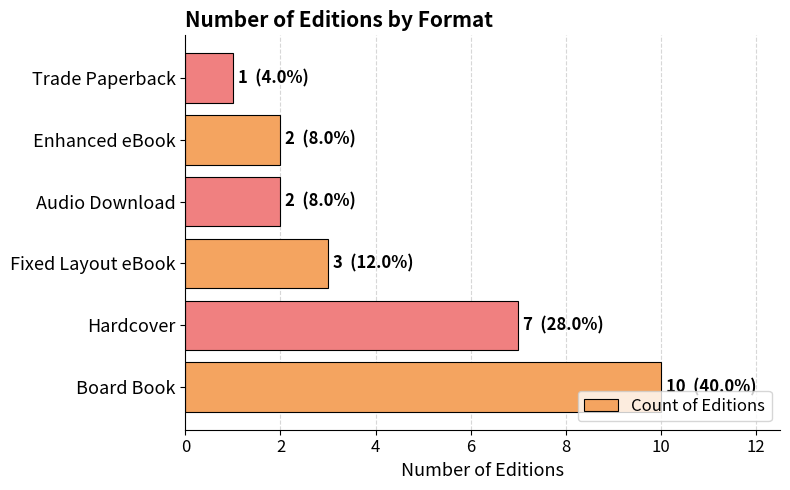

How many bars are there in total?

6